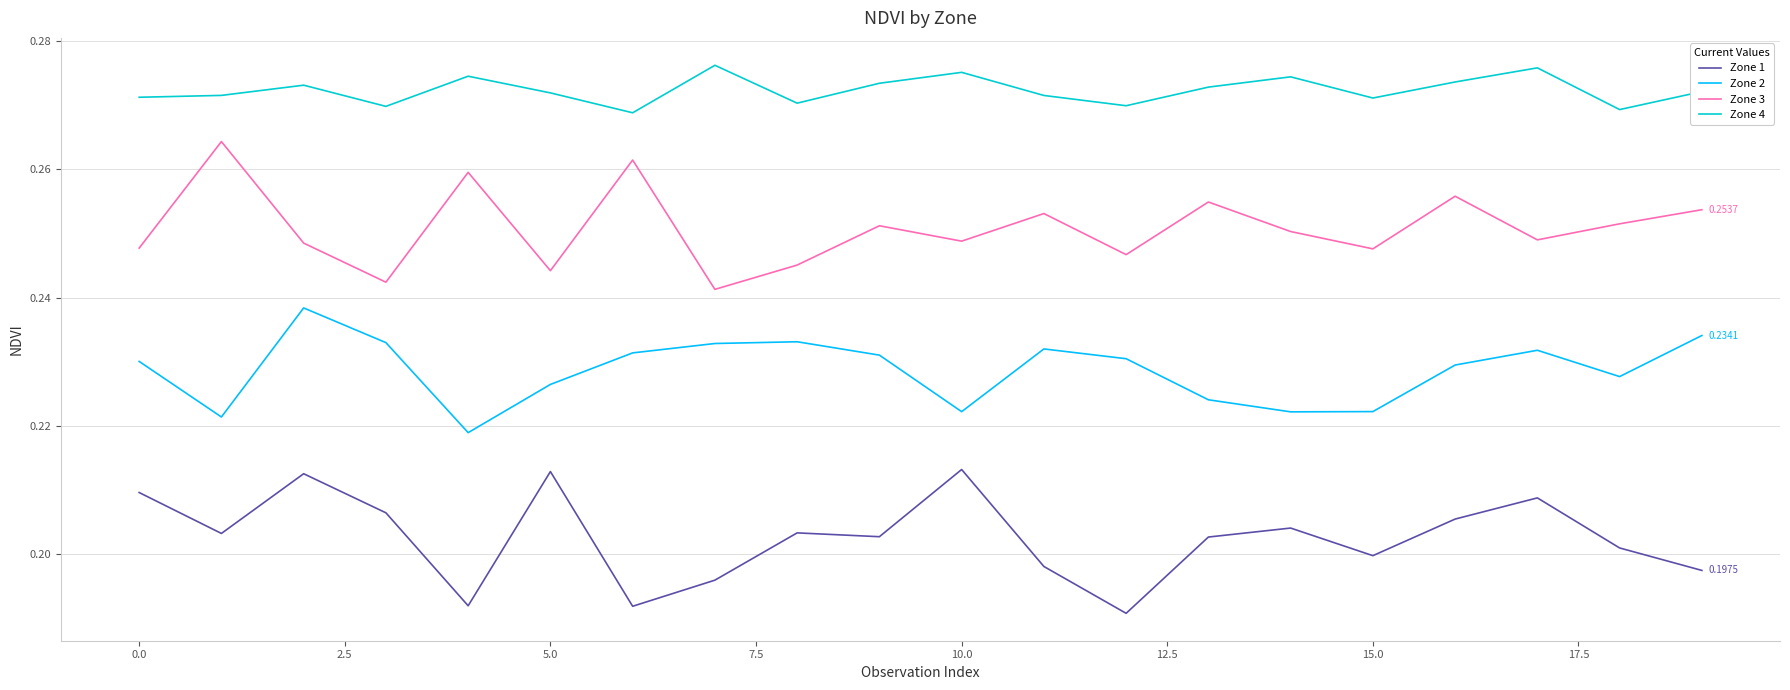

List the series in order of their peak value, lowest first.

Zone 1, Zone 2, Zone 3, Zone 4